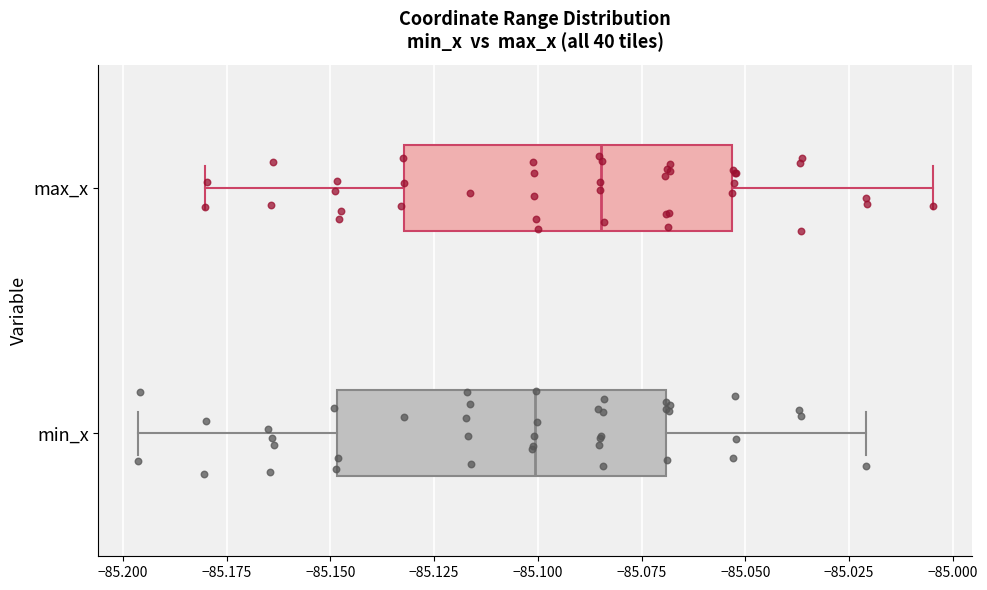

Where is the right edge of the box for min_x on the x-axis? The values are not printed on the chart, so give them approximately, as read against the axis.

-85.070